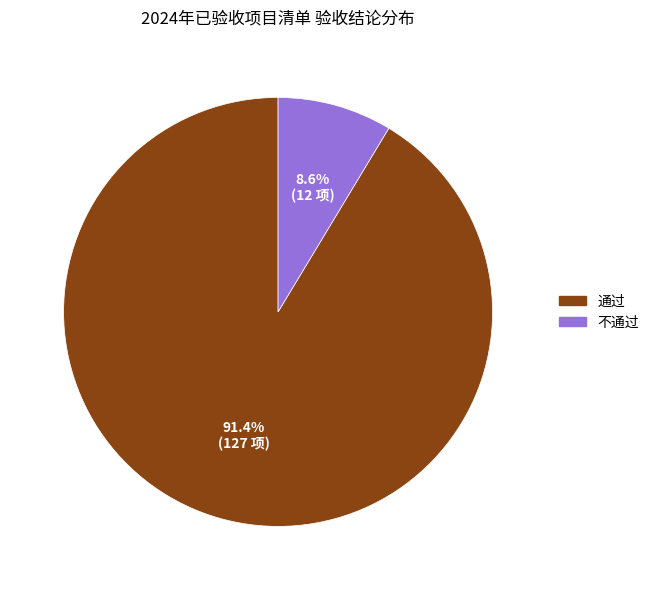

Is it true that 不通过 is 9% of the pie?

True